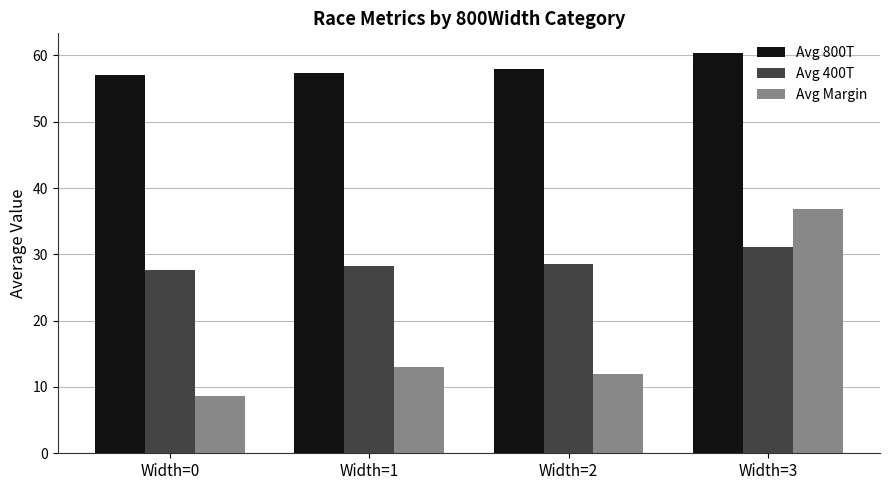

Rank the series by their maximum value, from lowest to highest.

Avg 400T, Avg Margin, Avg 800T